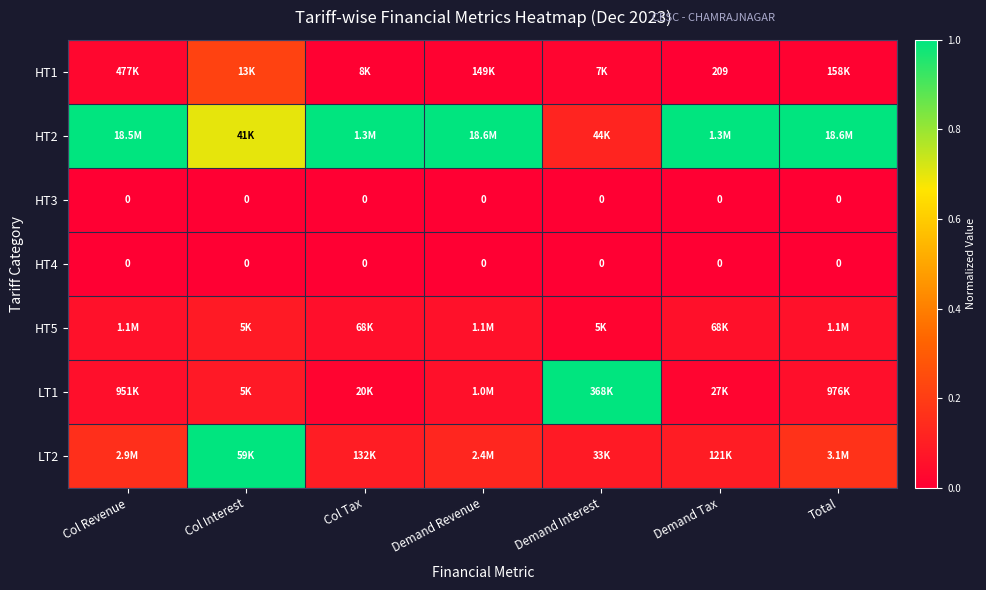

What is the difference between the highest and lowest values at Demand Revenue?

1.0